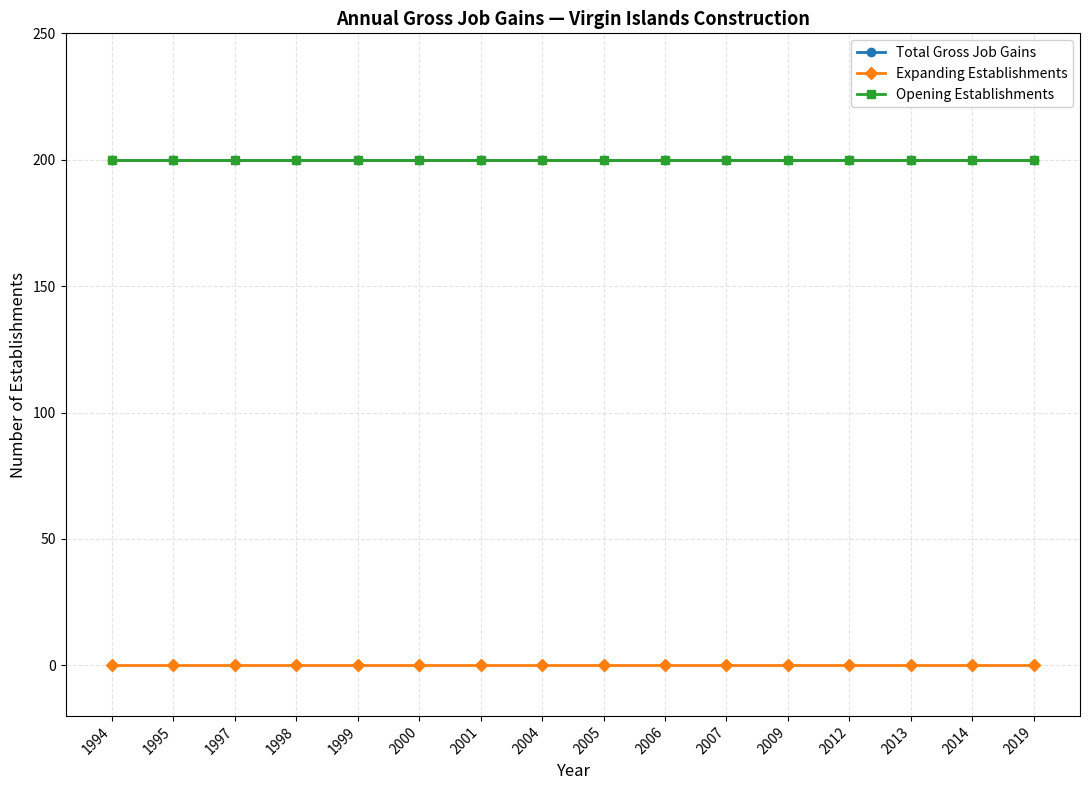

Does the chart have visible grid lines?

Yes